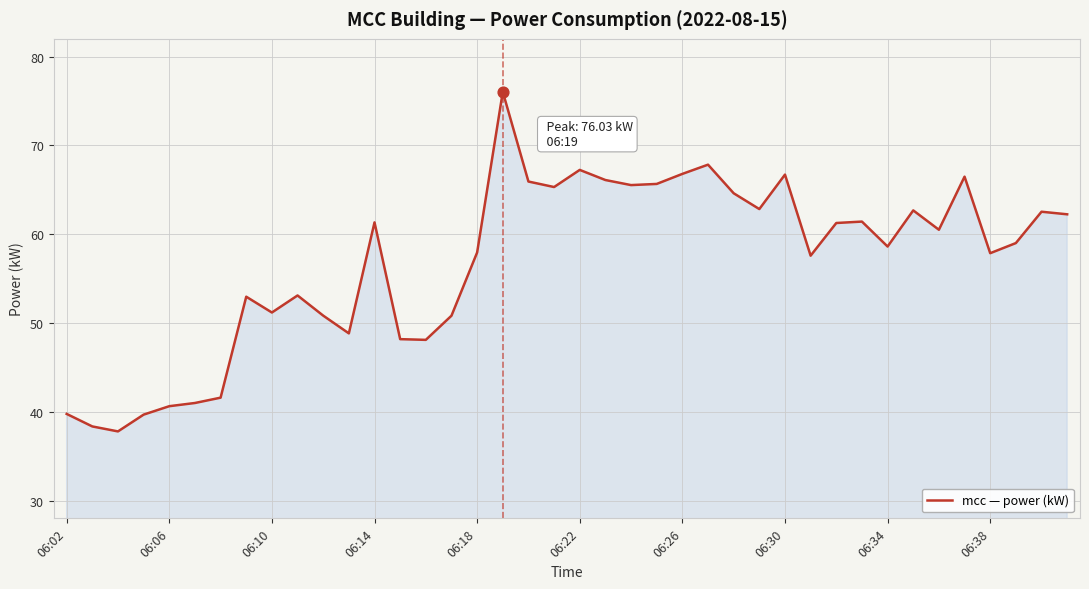

What is the minimum value shown in the chart?

37.8